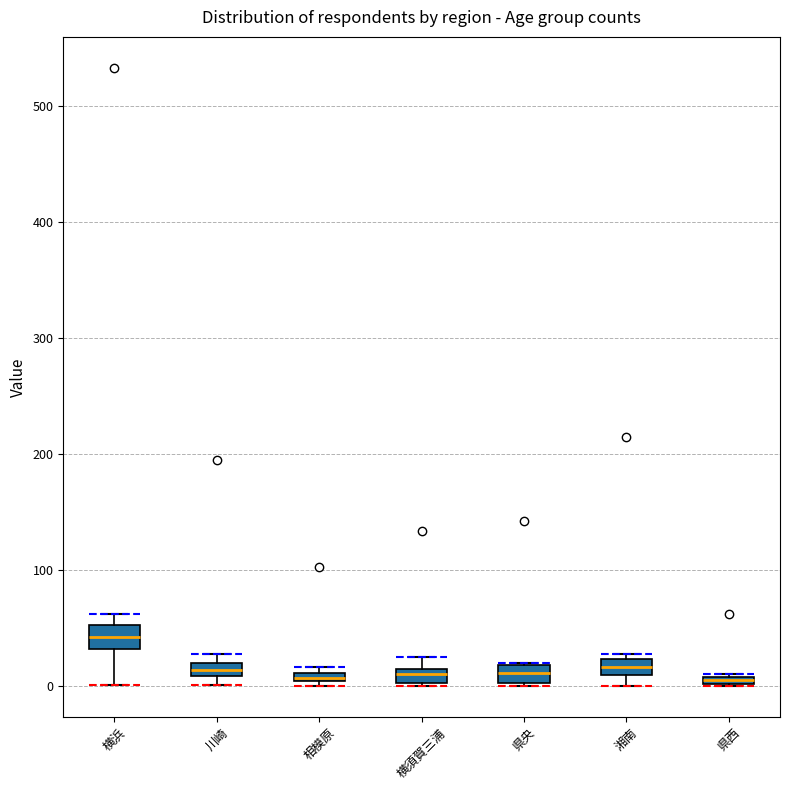

Where is the lower edge of the box for 相模原 on the y-axis? The values are not printed on the chart, so give them approximately, as read against the axis.

0